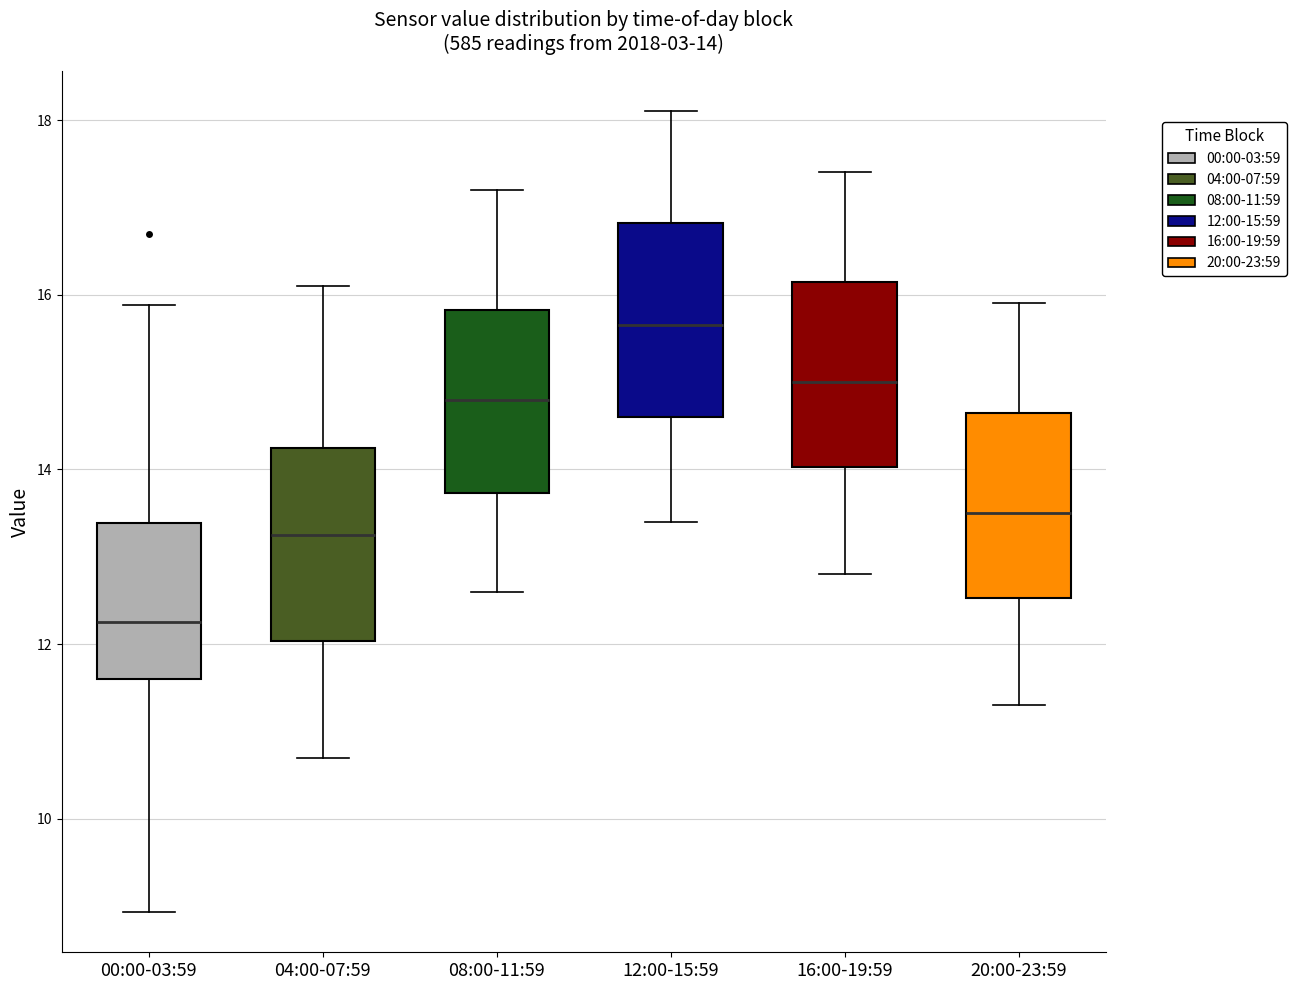

Which box's median line is the lowest?

00:00-03:59